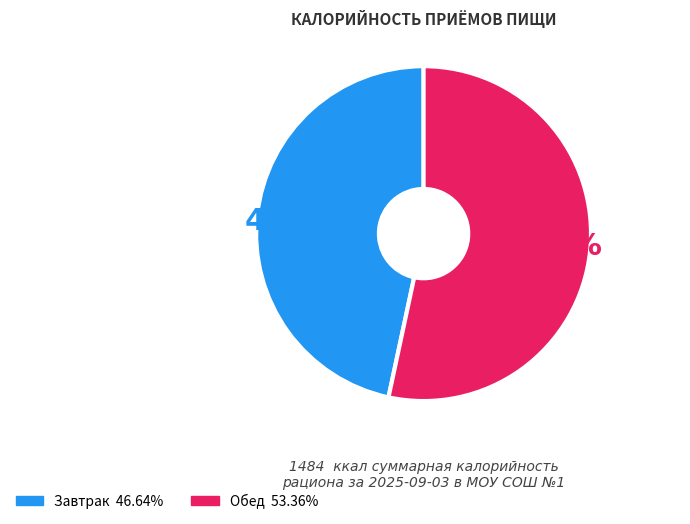

Is there a majority slice in this chart?

Yes